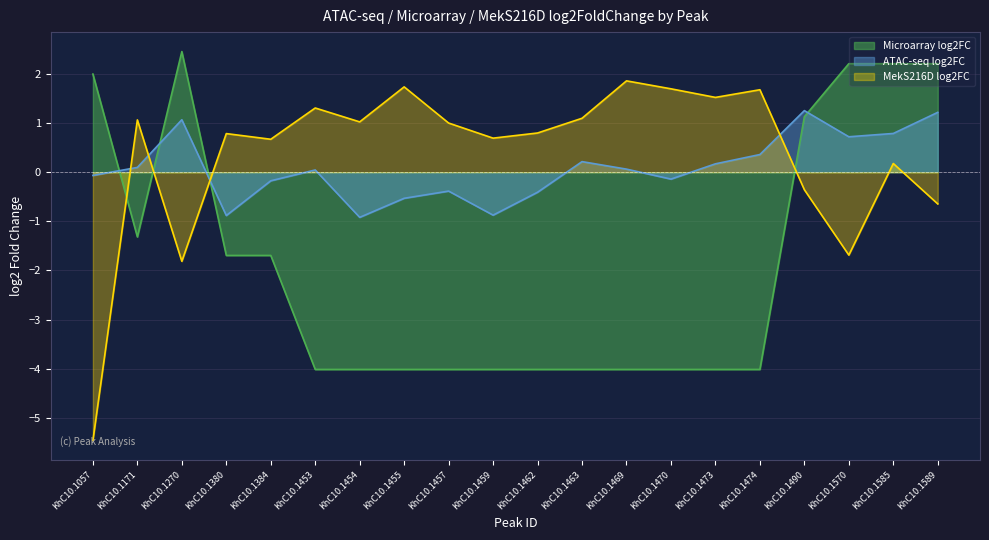

What is the smallest value displayed?

-5.5